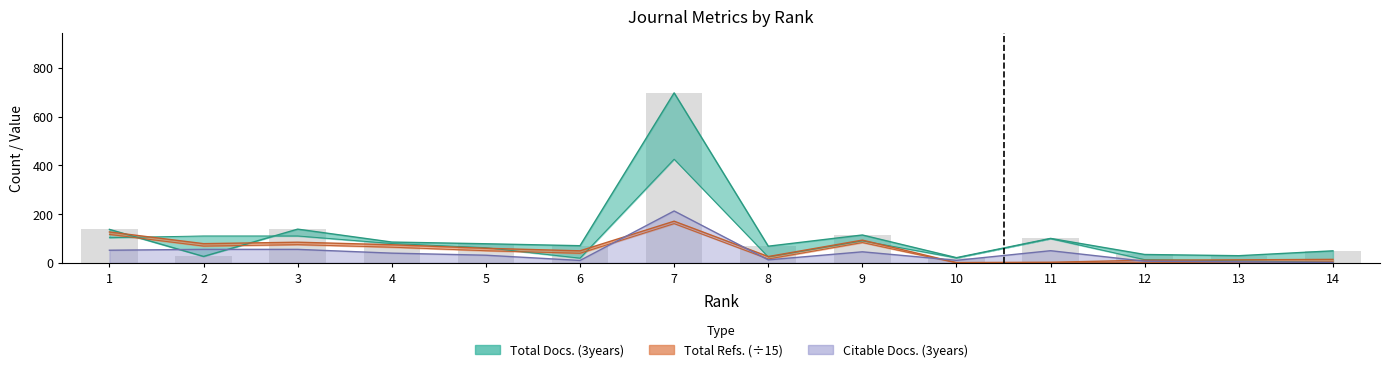

Which series has the largest total across all categories?

Total Docs. (3years)